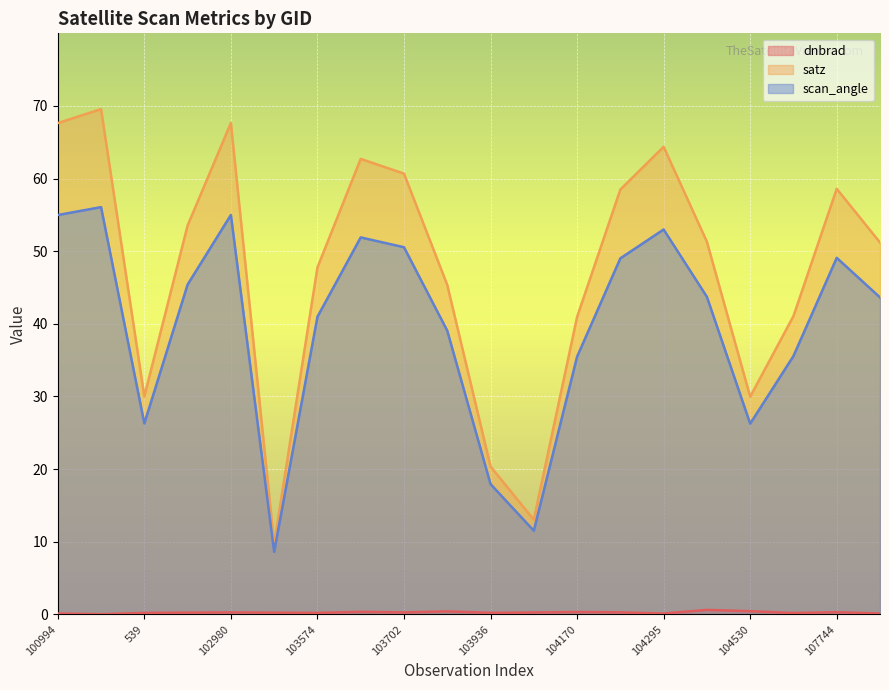

True or false: dnbrad has a value of 0.4 at 102972.

False